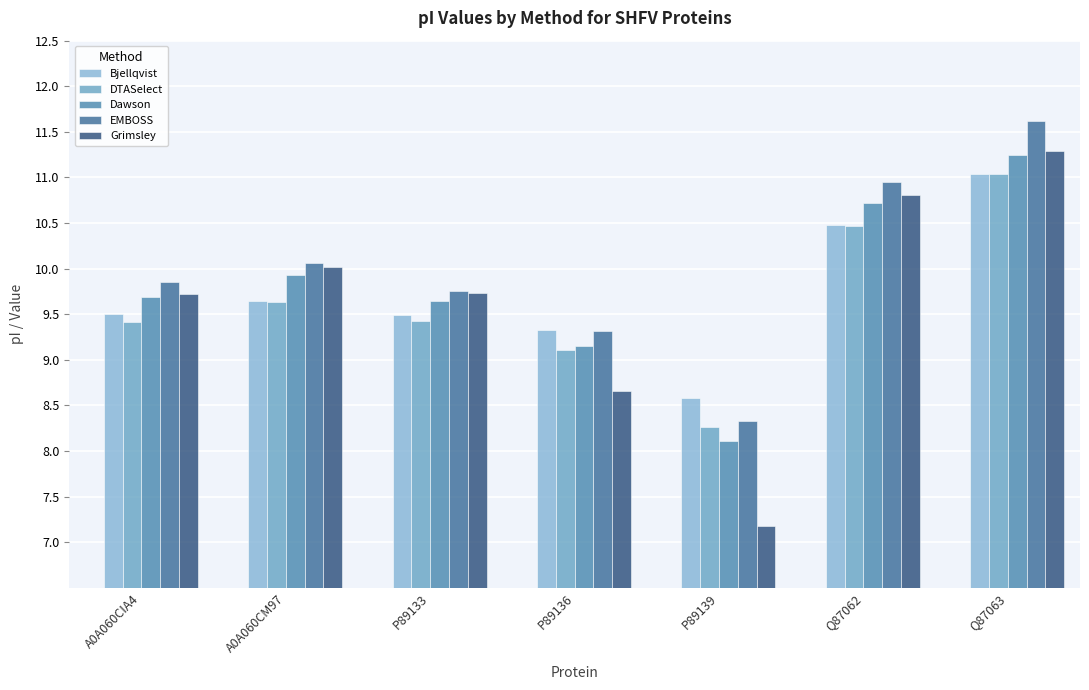

What is the sum of all Bjellqvist values?

68.1